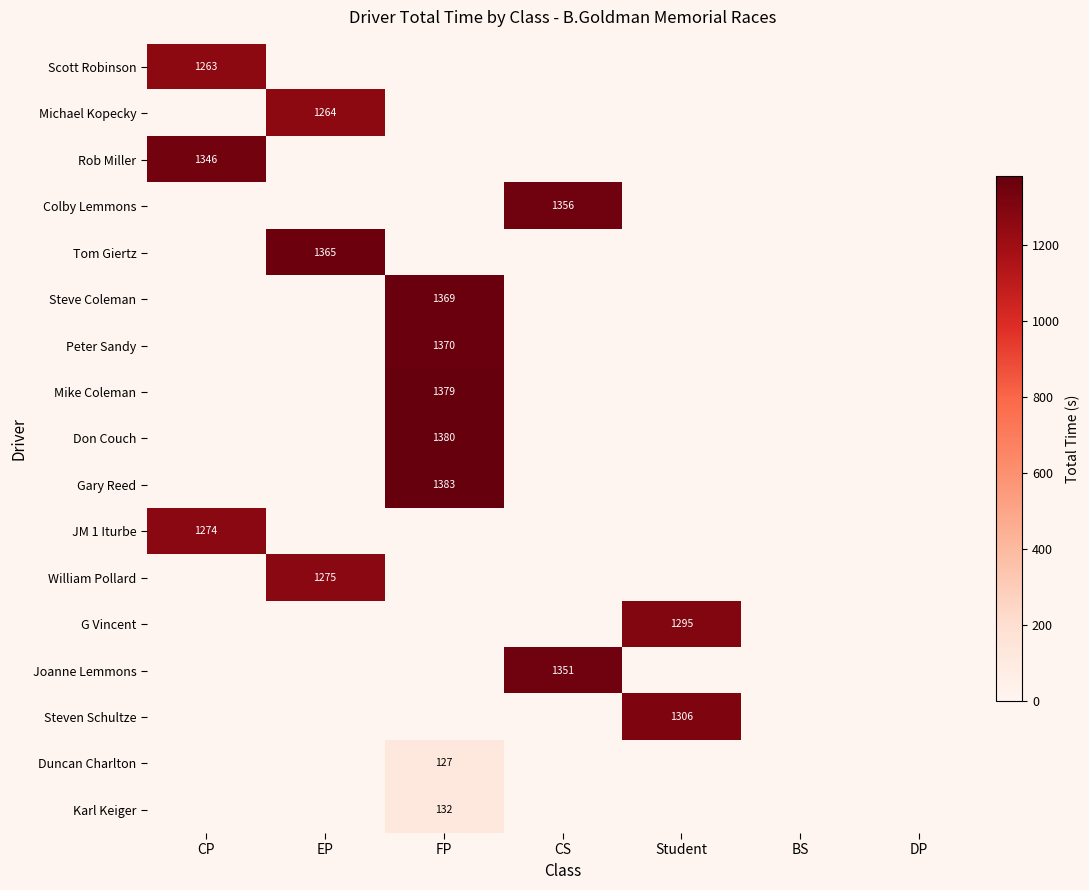

True or false: Steve Coleman has a value of 2375.3 at FP.

False